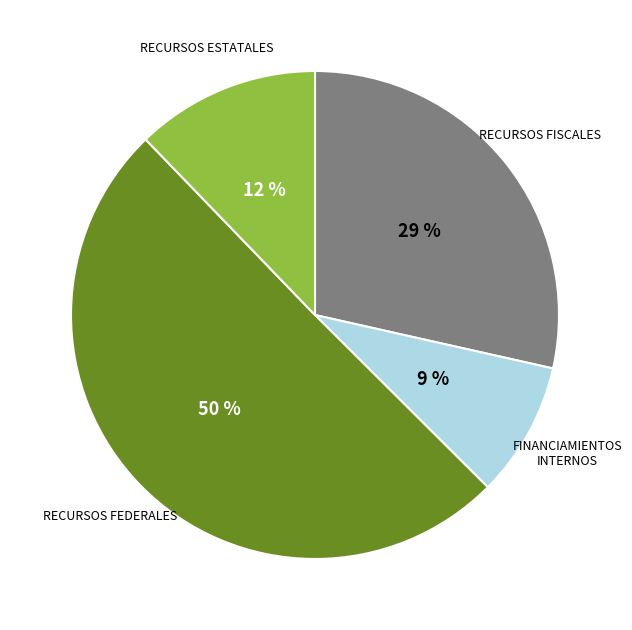

How many slices are in this pie chart?

4